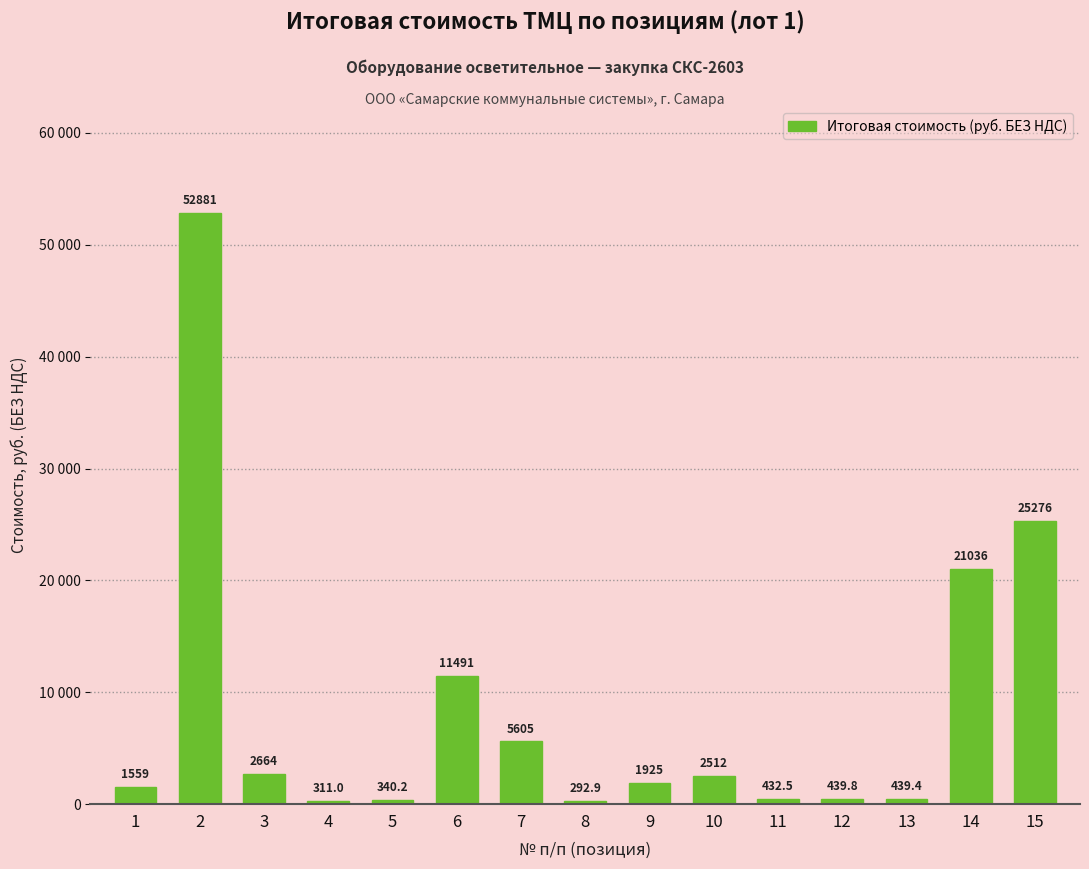

What is the sum of the values at 9 and 4?

2235.8